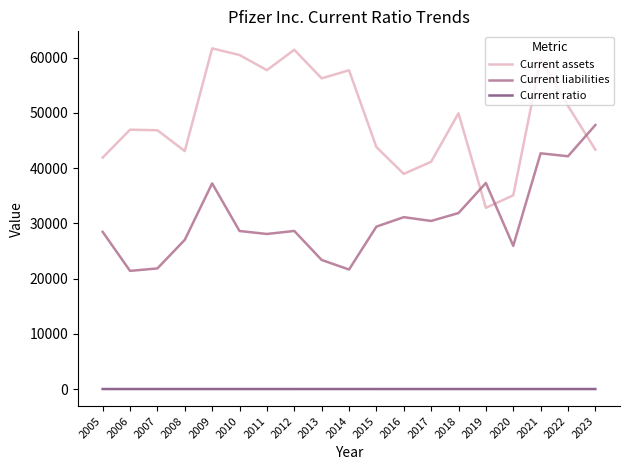

Count the number of categories in the chart.

19